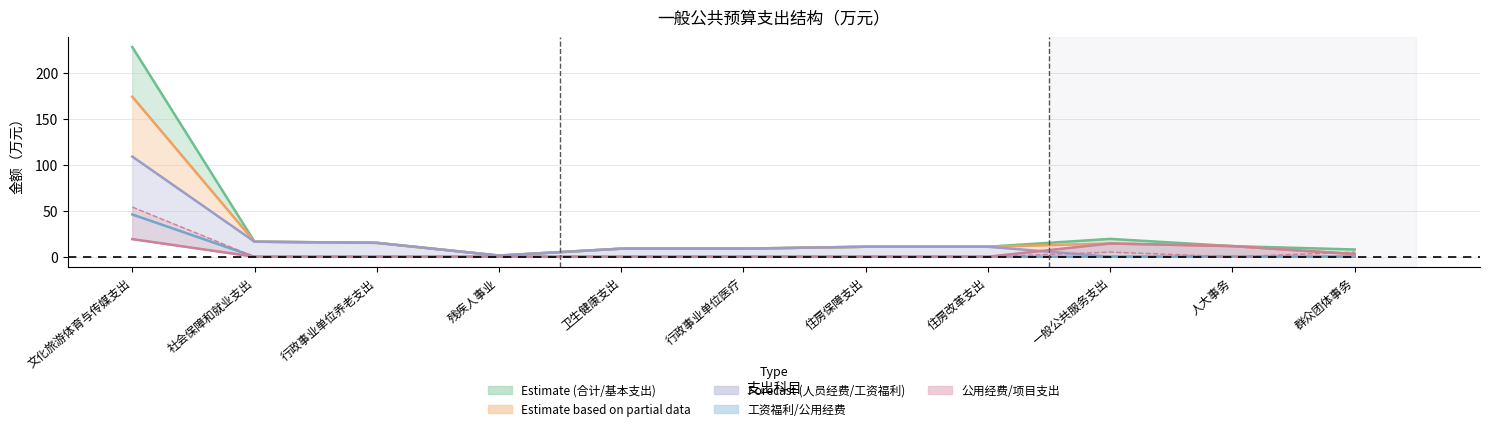

The 公用经费 series shows 0.0 at 卫生健康支出. True or false?

True